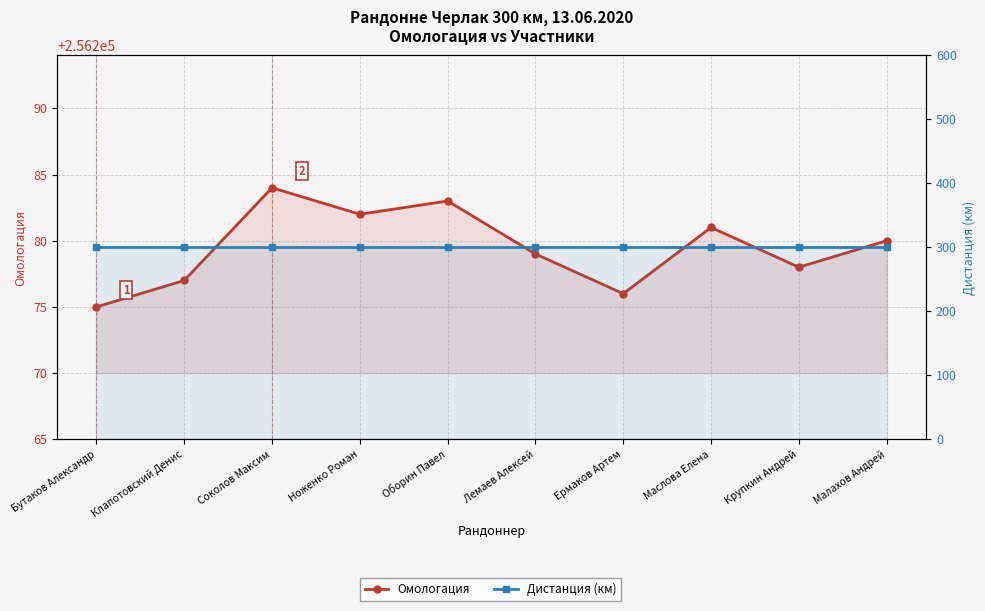

Is the value of Омологация at Ноженко Роман greater than the value of Дистанция (км) at Лемаев Алексей?

Yes